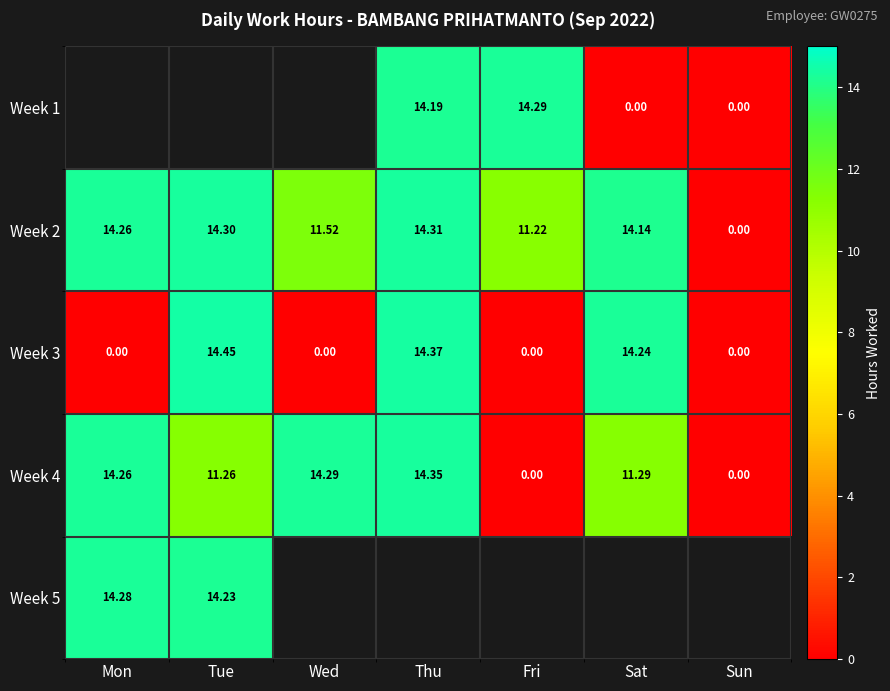

How many values in the Week 2 series exceed 14?

4